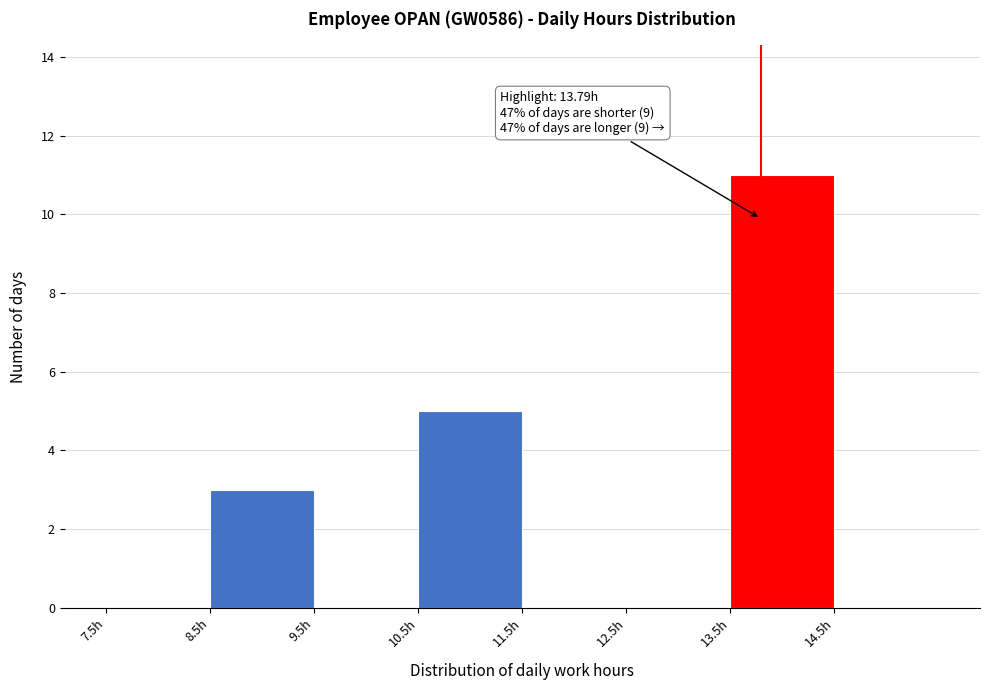

Over which range of the x-axis is the bar tallest?

13.5 to 14.5